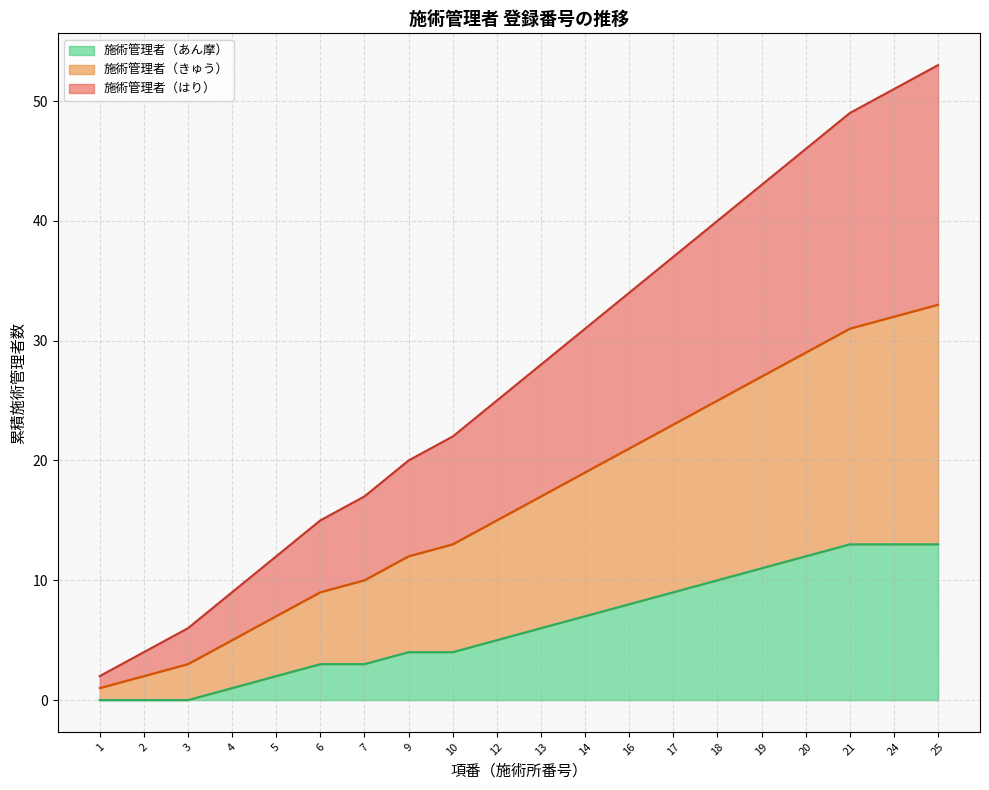

Does the chart display data point markers on the line(s)?

No